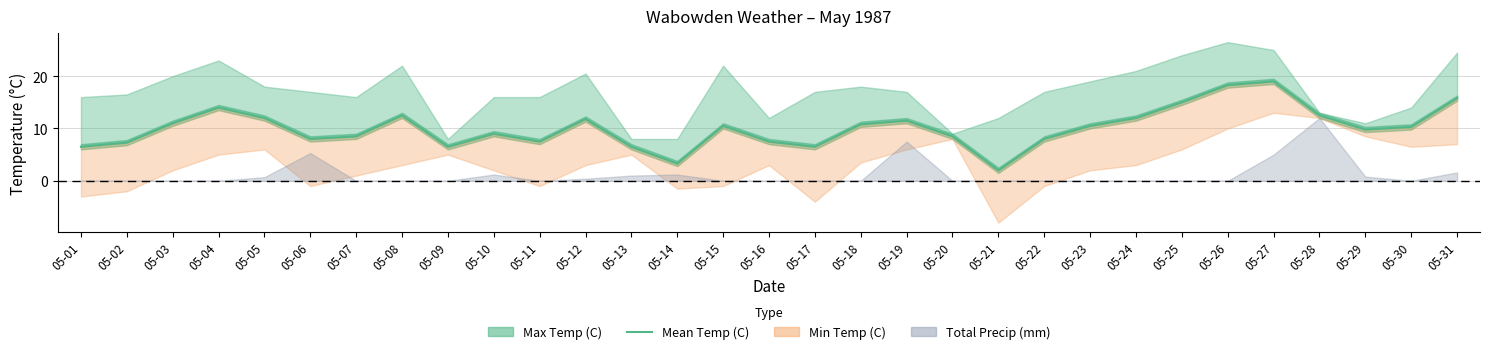

List the labels in order of value, largest first.

05-27, 05-26, 05-31, 05-25, 05-04, 05-08, 05-28, 05-05, 05-24, 05-12, 05-19, 05-03, 05-18, 05-15, 05-23, 05-30, 05-29, 05-10, 05-07, 05-20, 05-06, 05-22, 05-11, 05-16, 05-02, 05-01, 05-09, 05-13, 05-17, 05-14, 05-21